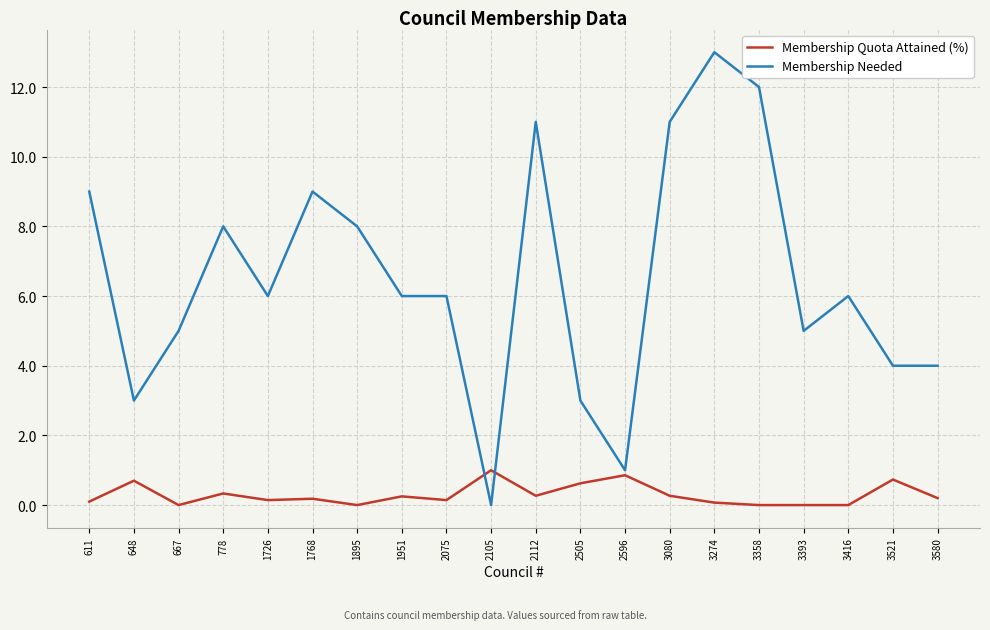

The Membership Needed series shows 19.8 at 2112. True or false?

False